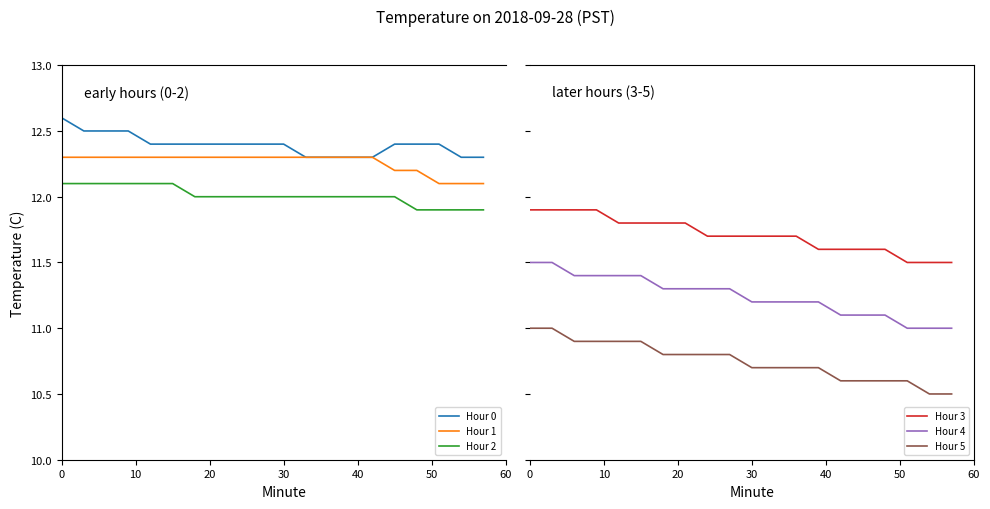

True or false: Hour 1 and Hour 2 intersect in this chart.

False